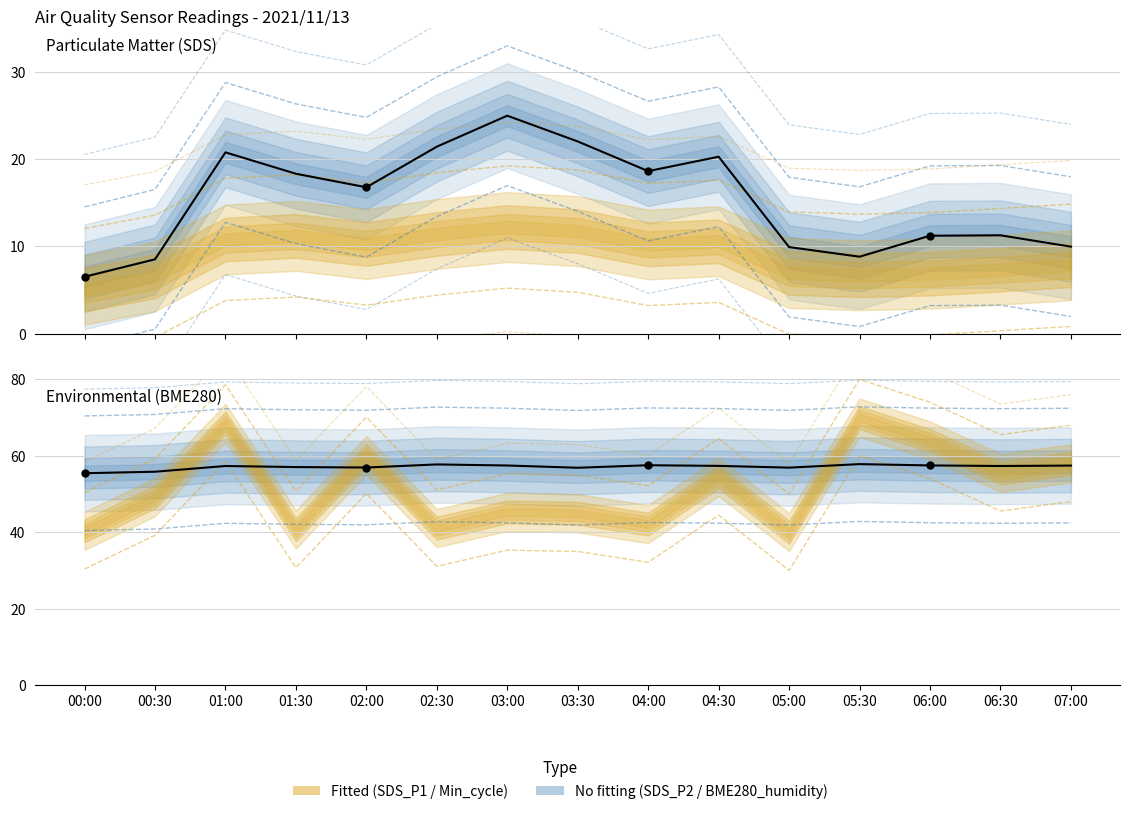

Which series has the largest Y range (max minus min)?

SDS_P1